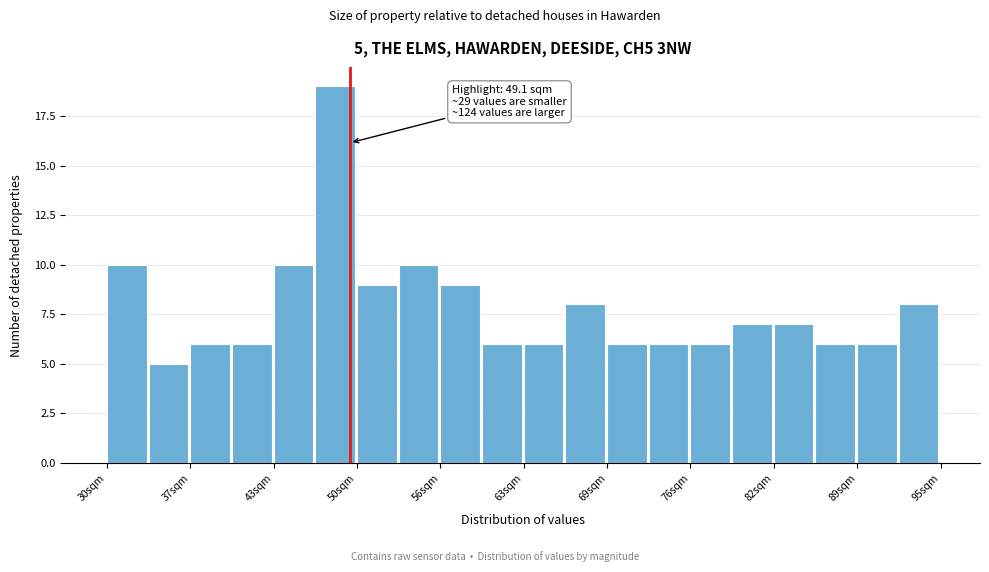

Around what value on the x-axis is the tallest bar? Give the approximate position of its centre, as read against the axis.

48